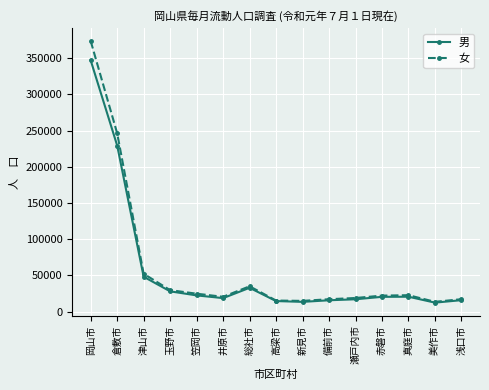

Rank the series by their maximum value, from lowest to highest.

男, 女